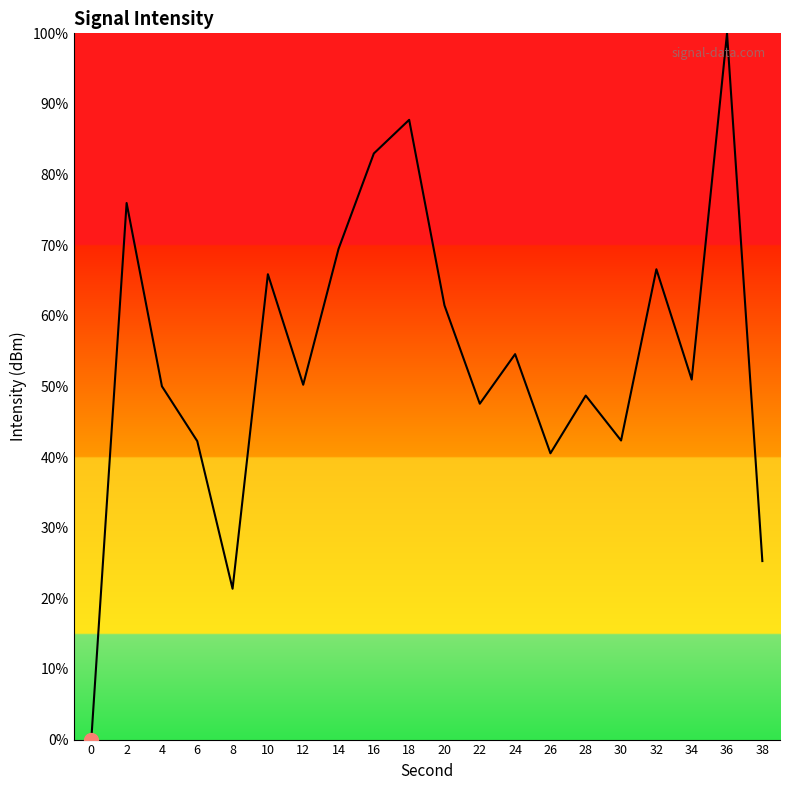

True or false: the data has more than 2 interior local peaks.

True